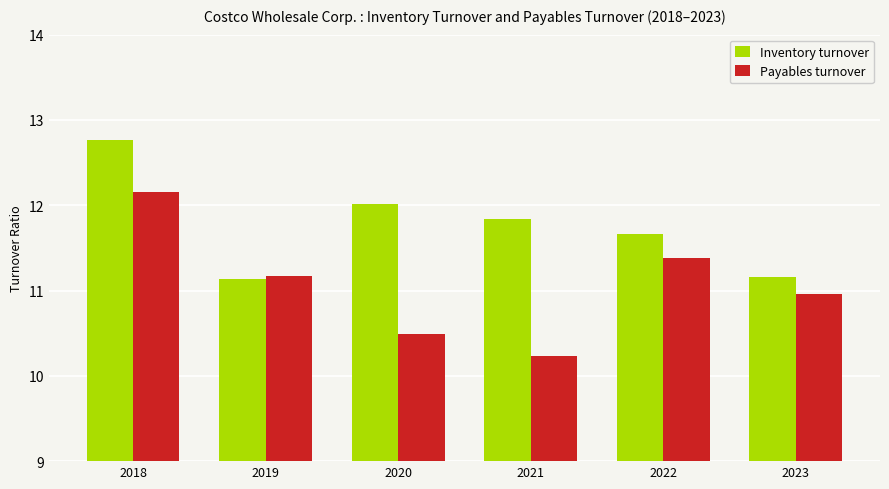

Between 2018 and 2020, which series saw the biggest shift?

Payables turnover